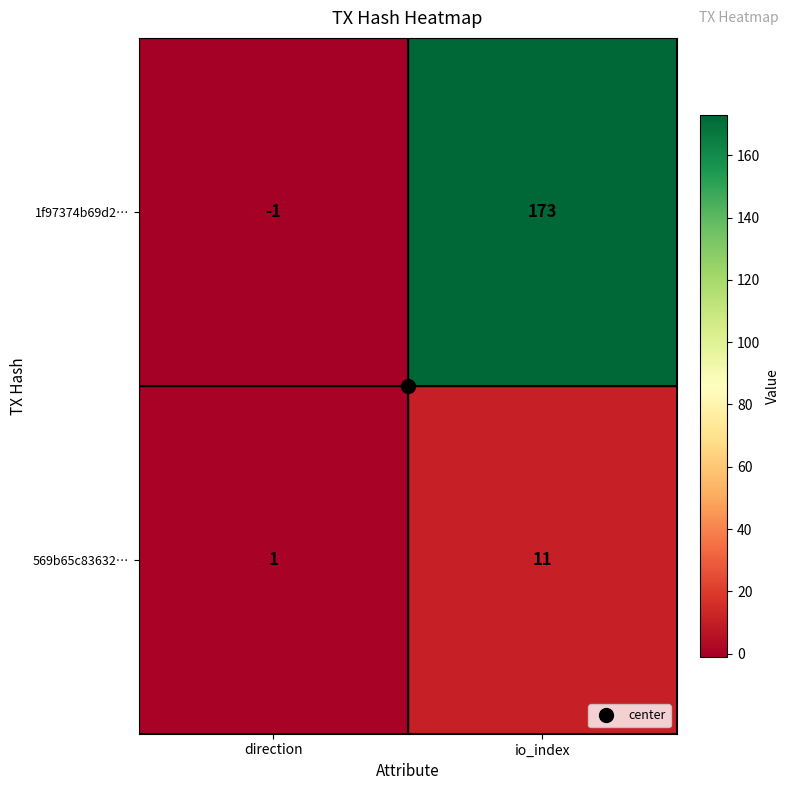

True or false: 1f97374b69d2… has a value of 173 at io_index.

True